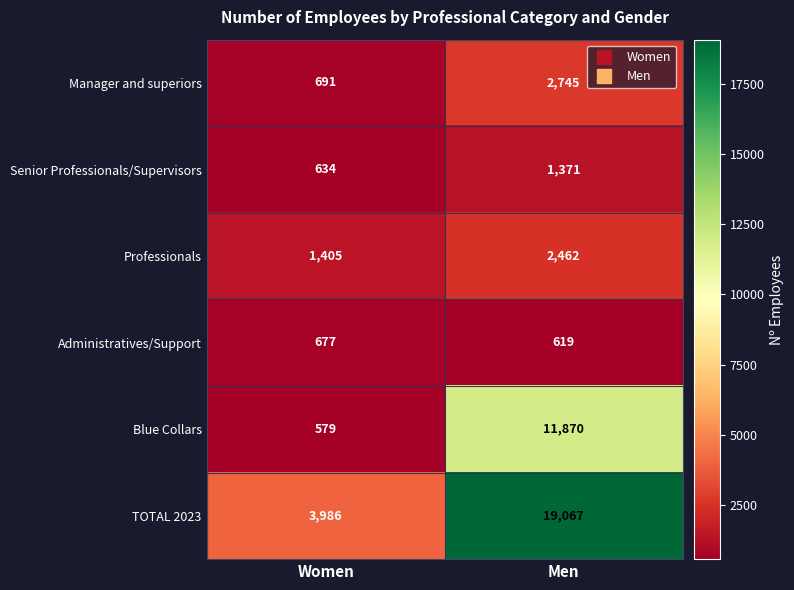

The Senior Professionals/Supervisors series shows 2037 at Men. True or false?

False